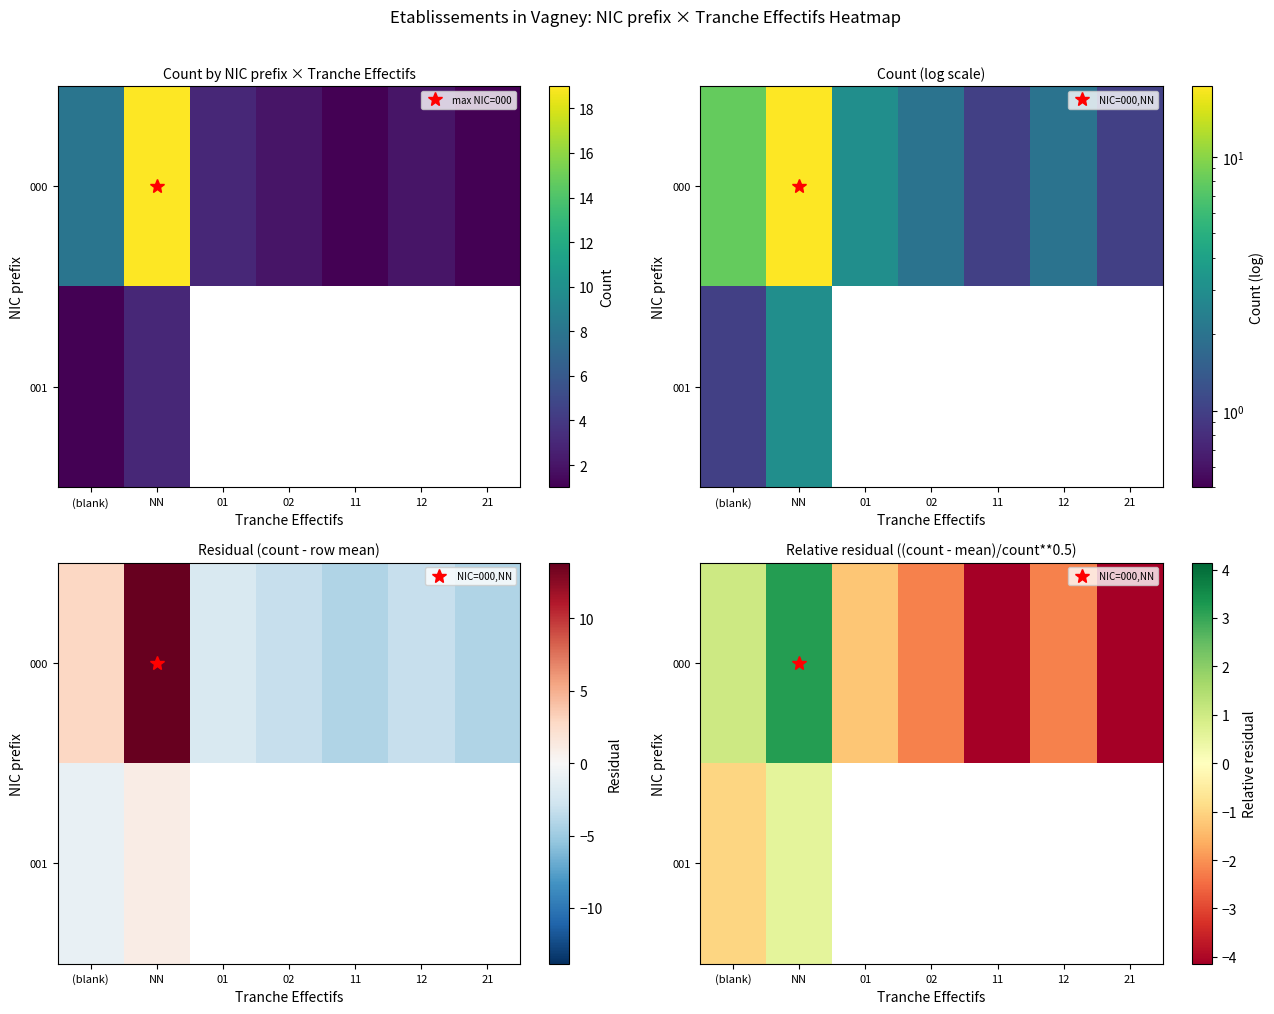

What is the sum of the 000 values at 02 and 21?

-6.4